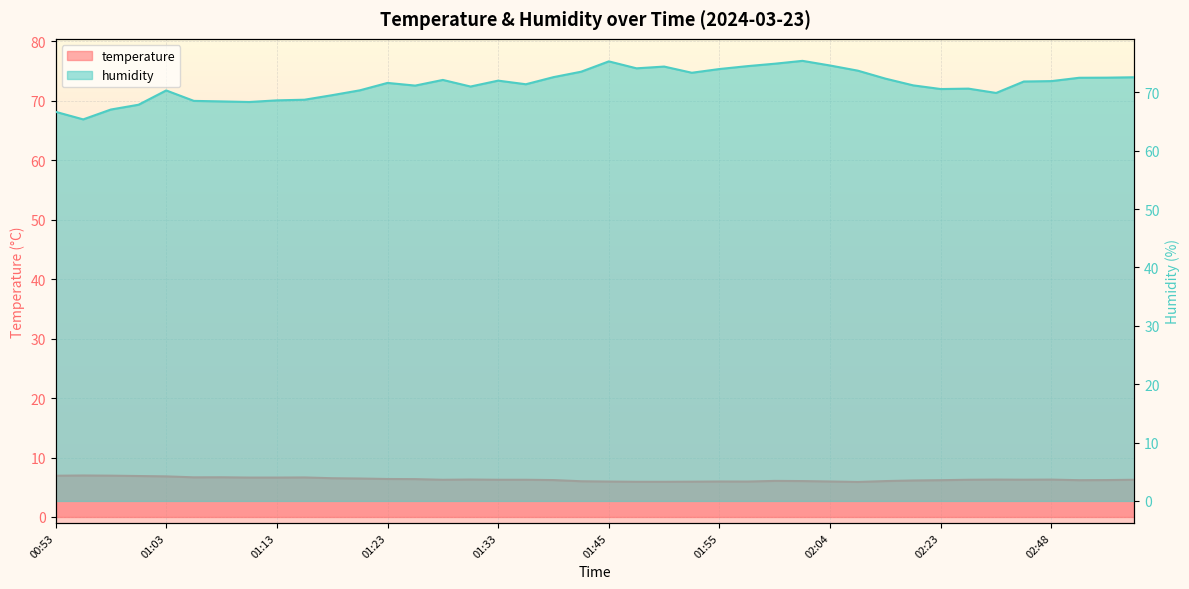

True or false: temperature has more than 0 interior local peaks.

True